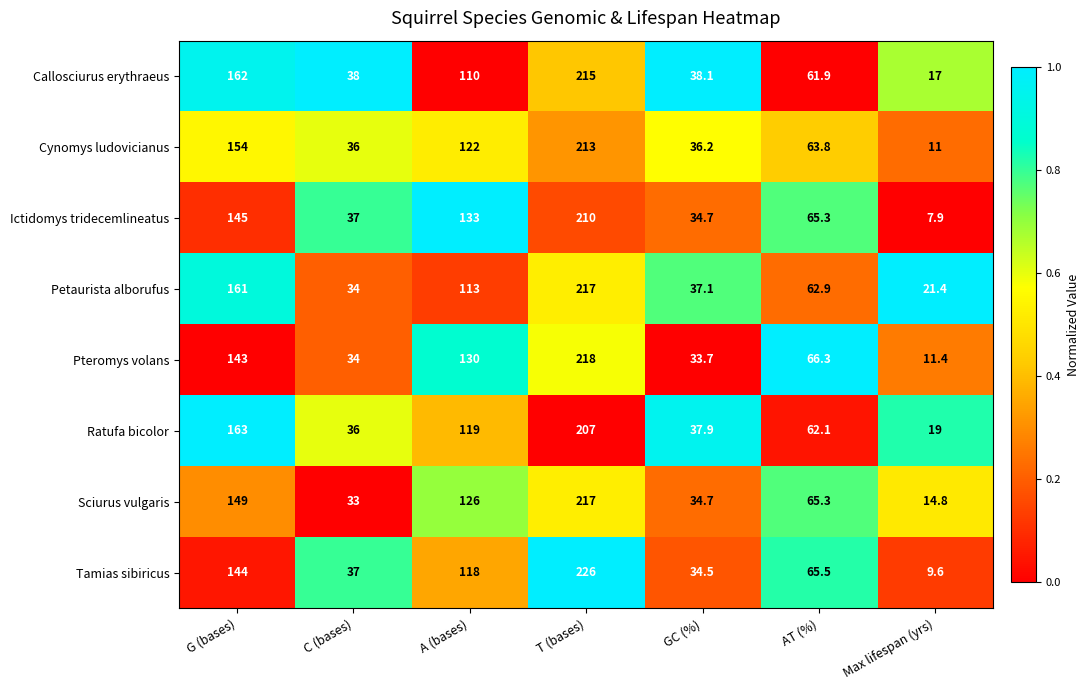

Rank the categories by Petaurista alborufus value from highest to lowest.

T (bases), G (bases), A (bases), AT (%), GC (%), C (bases), Max lifespan (yrs)